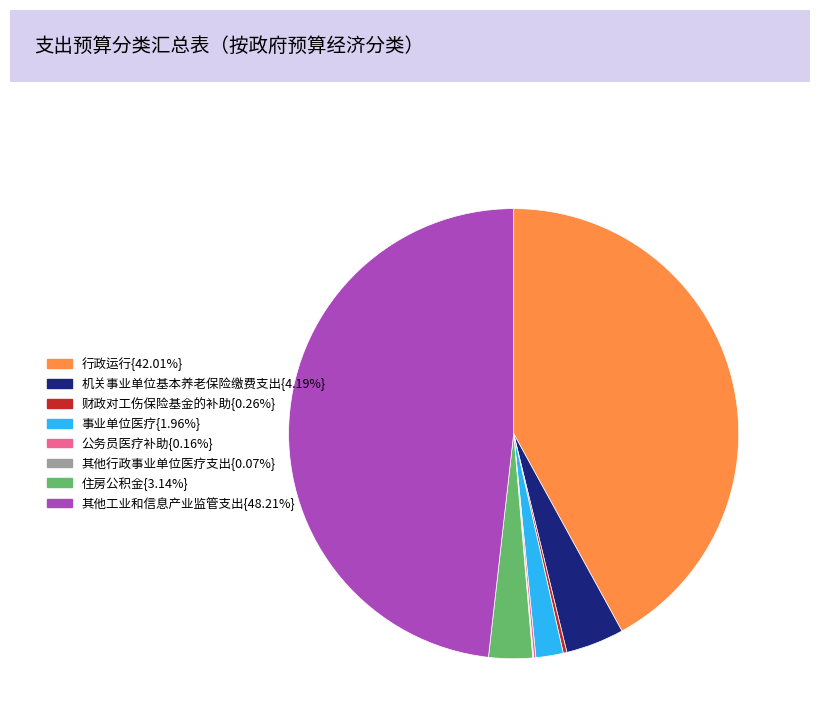

Combined, do 住房公积金{3.14%} and 其他工业和信息产业监管支出{48.21%} account for over 50%?

Yes